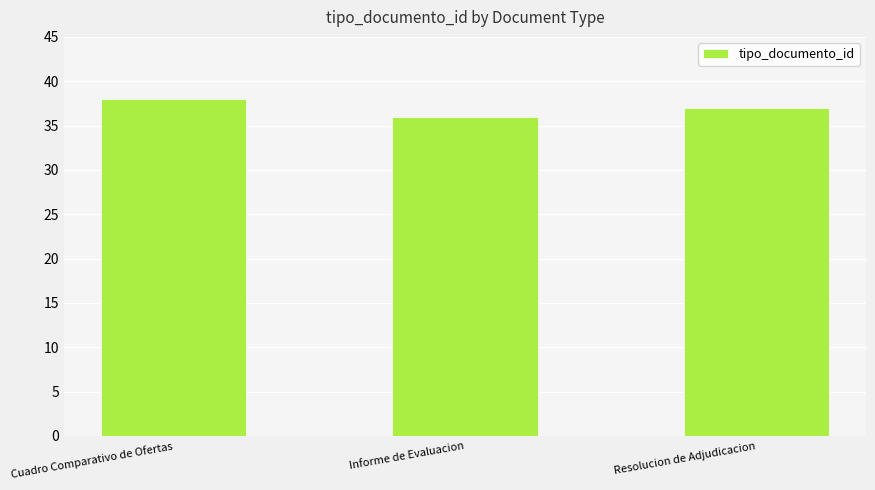

Reading left to right, what are all the values shown in this chart?

38	36	37